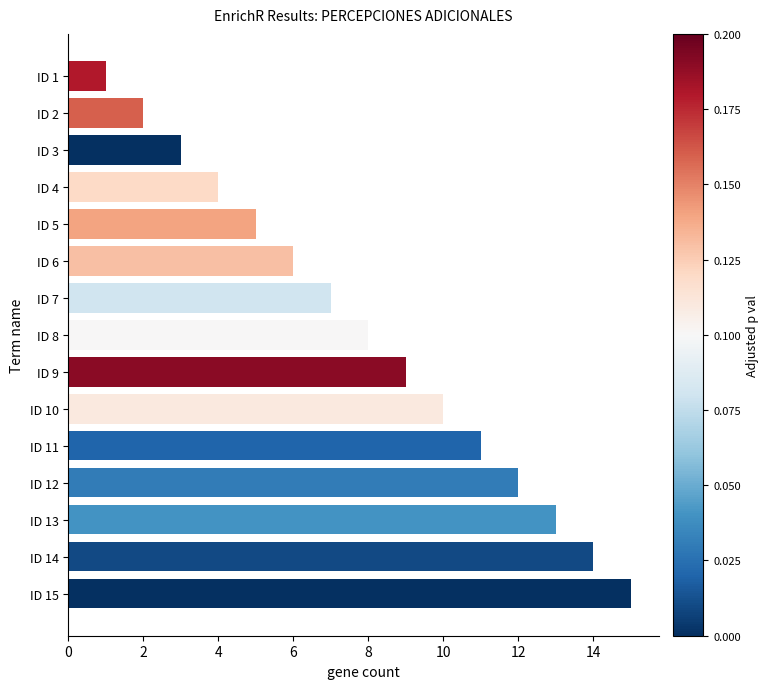

Rank the categories by value from highest to lowest.

ID 15, ID 14, ID 13, ID 12, ID 11, ID 10, ID 9, ID 8, ID 7, ID 6, ID 5, ID 4, ID 3, ID 2, ID 1